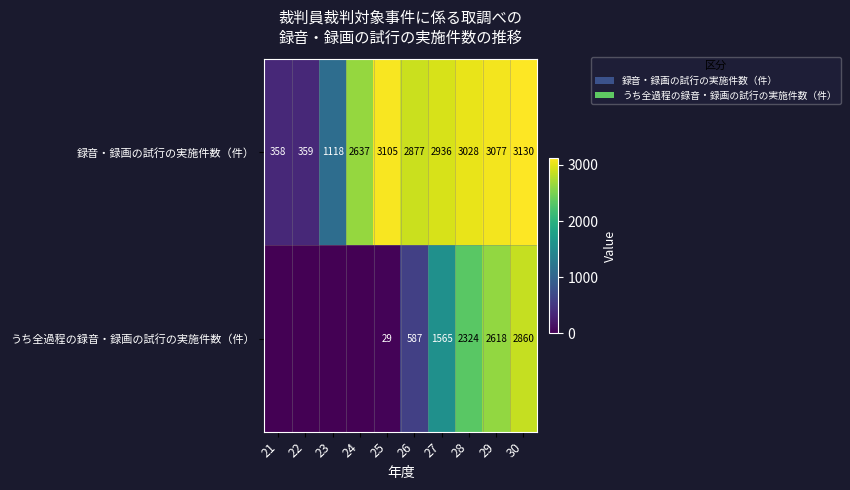

At 27, list the series in order from largest to smallest.

録音・録画の試行の実施件数（件）, うち全過程の録音・録画の試行の実施件数（件）